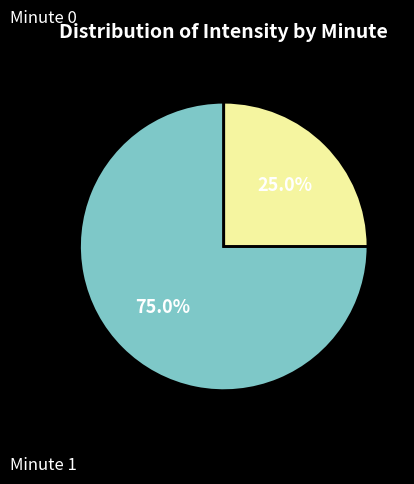

Is there a majority slice in this chart?

Yes